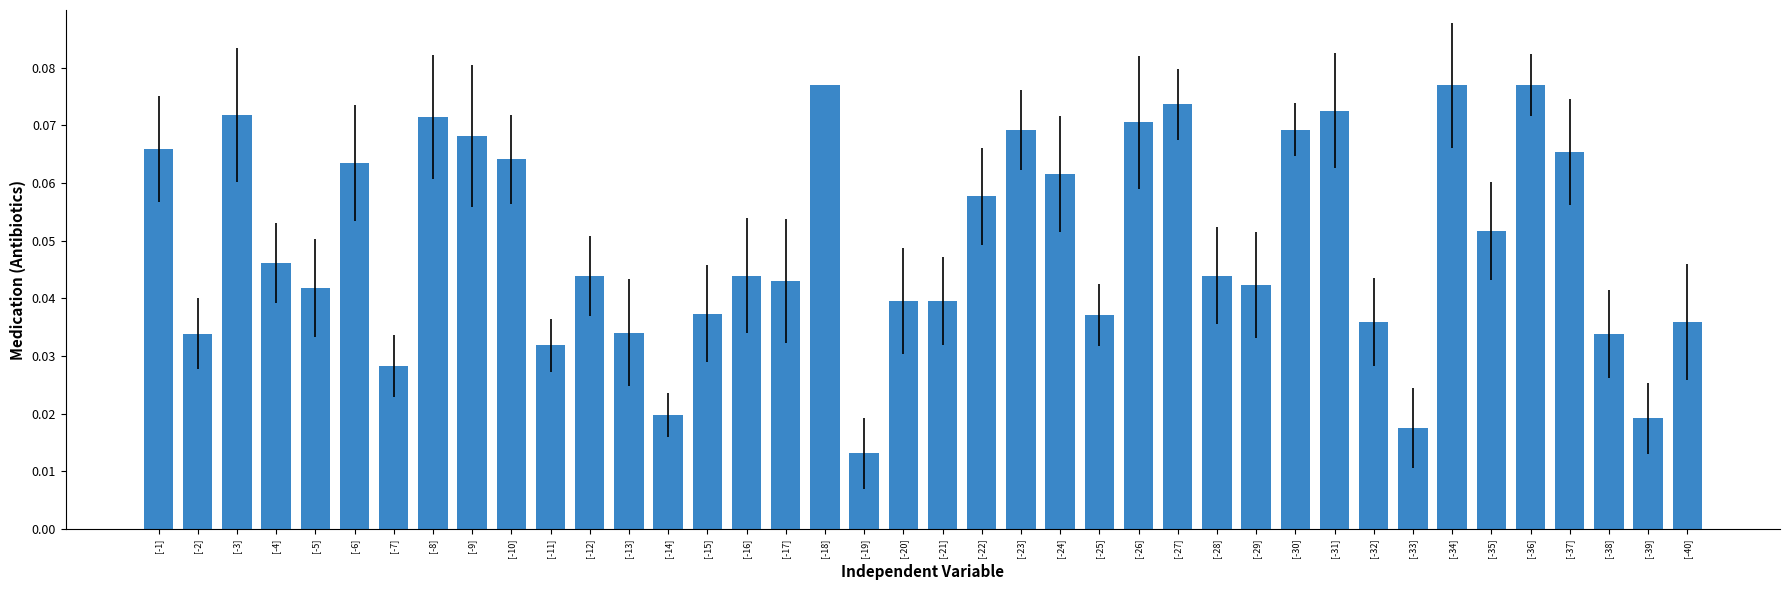

At which category does the chart reach its minimum across all series?

[-19]